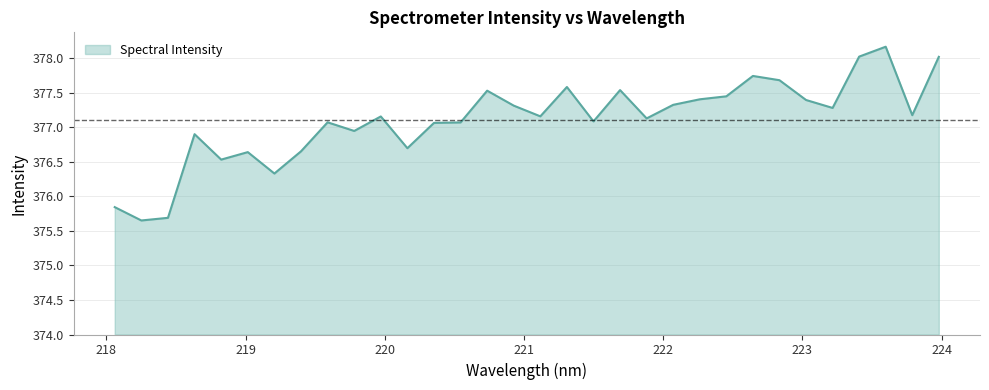

What is the difference between the maximum and minimum values?

2.5